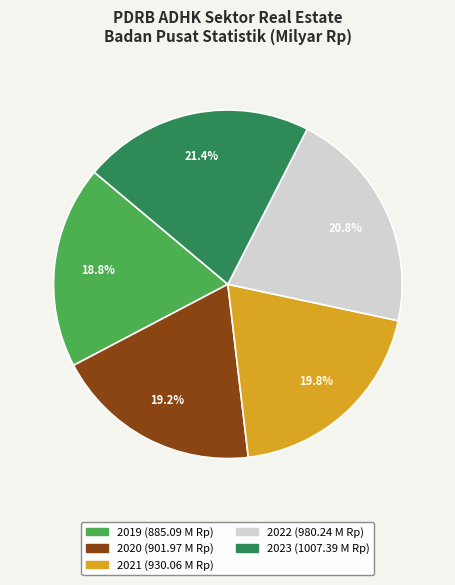

To the nearest percent, what is the combined percentage of 2021 and 2022?

41%